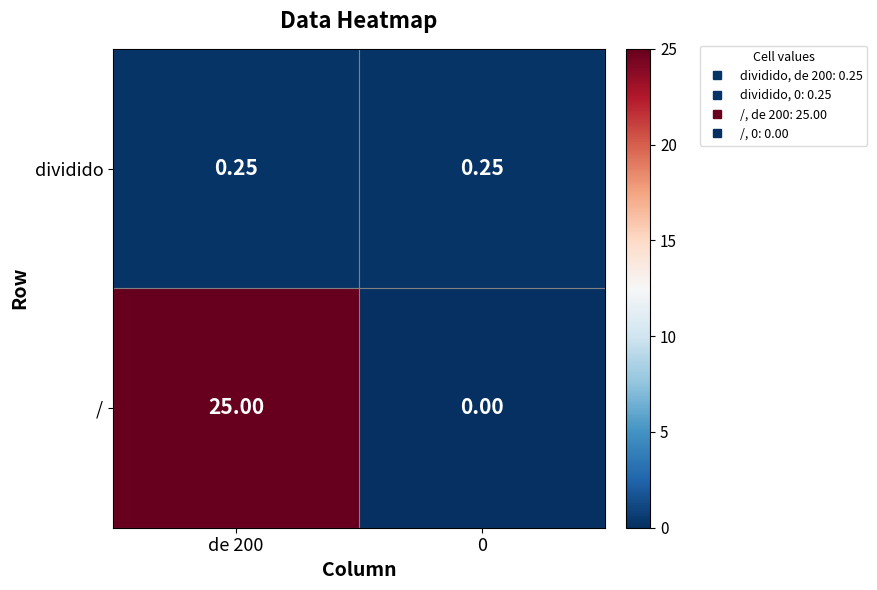

At how many categories does at least one series exceed 0?

2